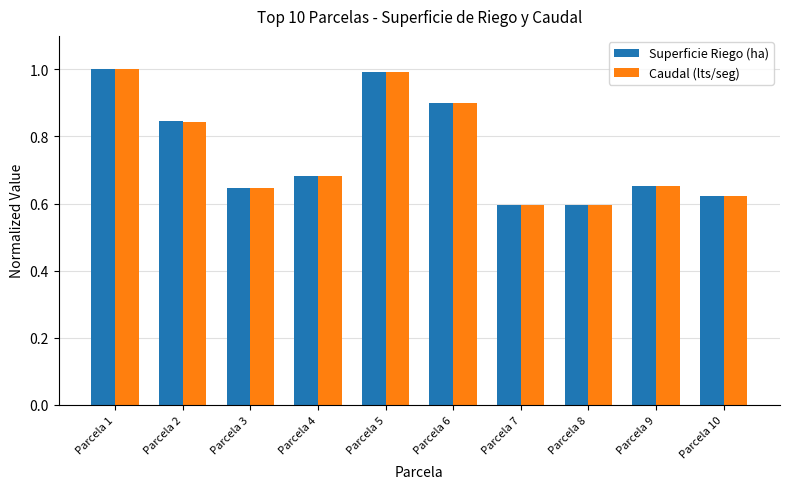

Is it true that Superficie Riego (ha) equals 0.4 at Parcela 9?

False